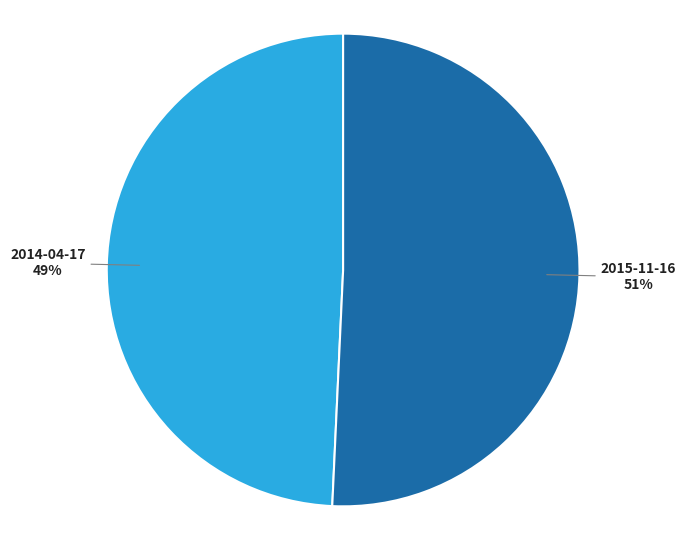

The 2015-11-16 slice represents 45% of the pie. True or false?

False